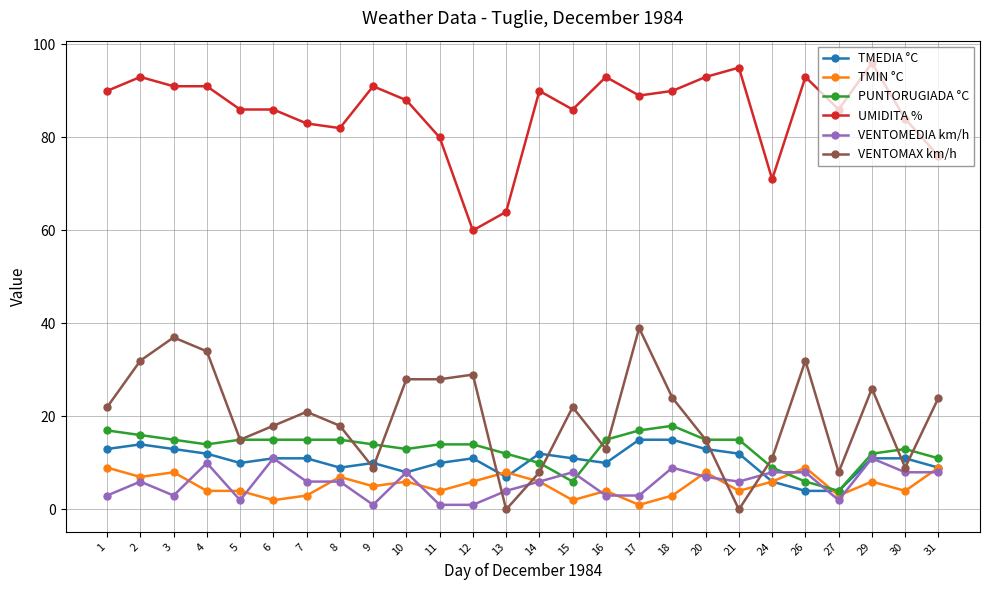

Rank the series by their maximum value, from highest to lowest.

UMIDITA %, VENTOMAX km/h, PUNTORUGIADA °C, TMEDIA °C, VENTOMEDIA km/h, TMIN °C